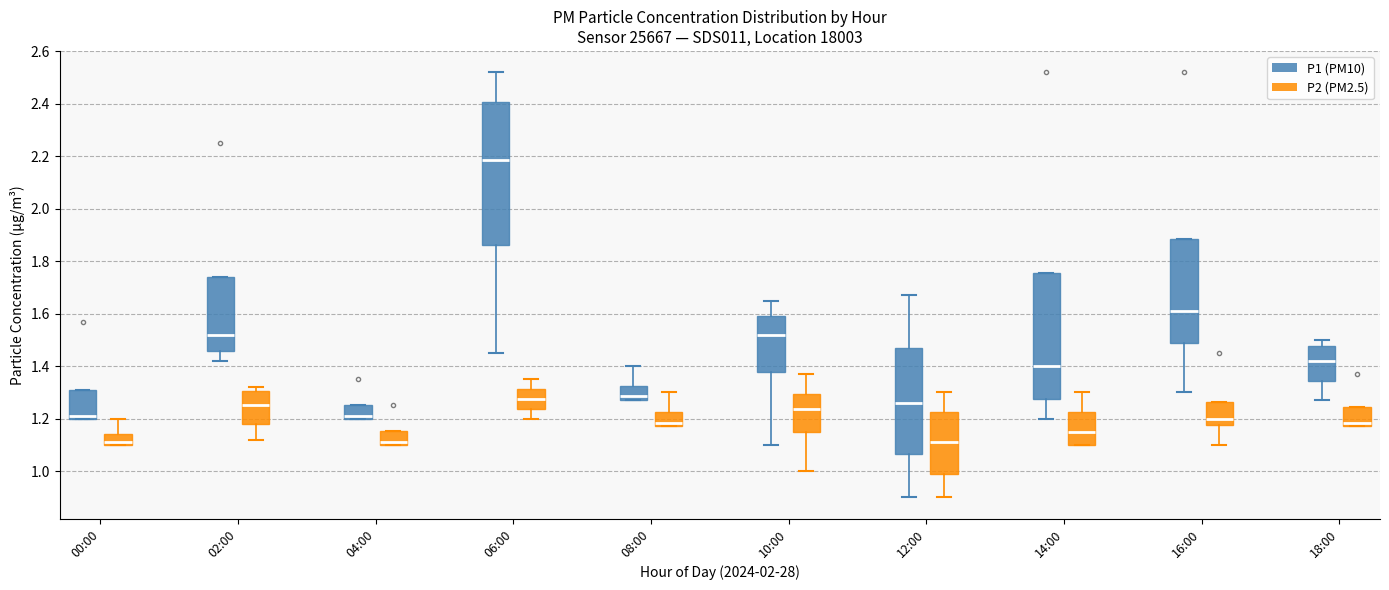

Which box has the highest median line?

06:00 (P1 (PM10))